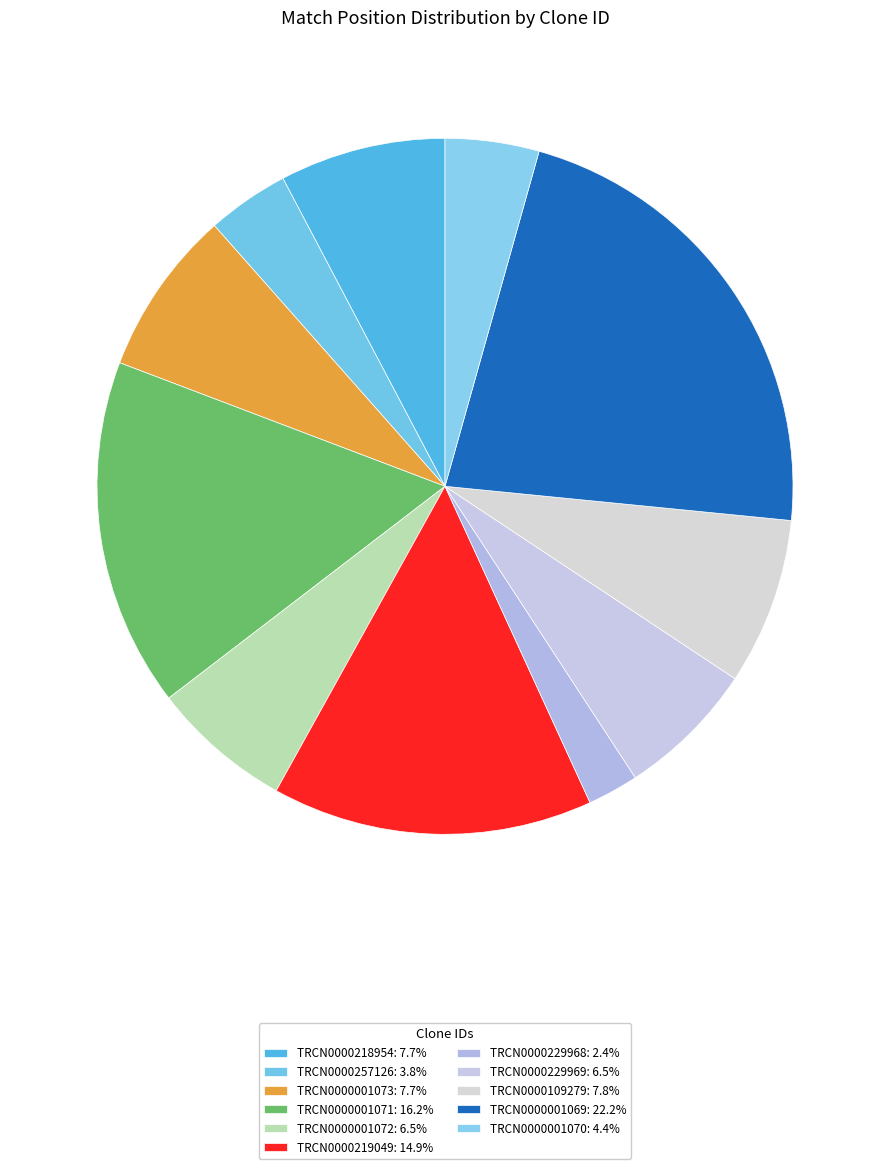

The TRCN0000001072 slice represents 12% of the pie. True or false?

False